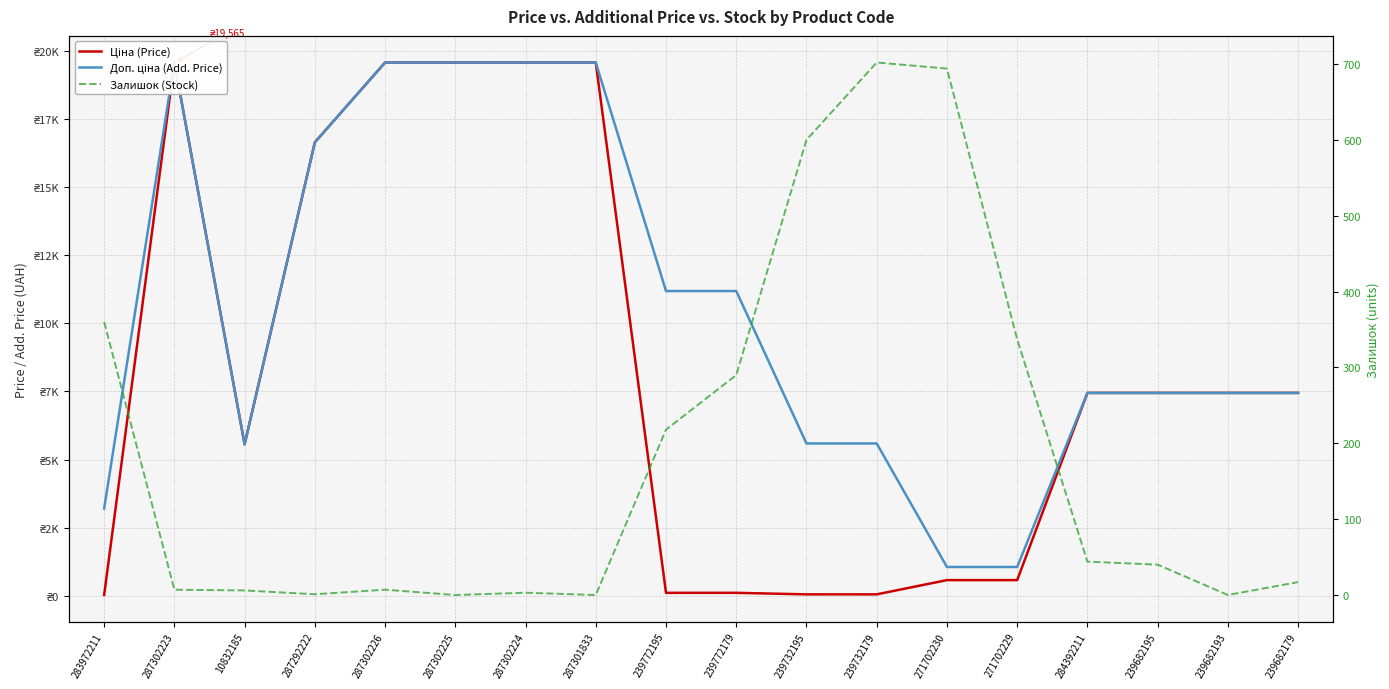

What position from the left is 239772179?

10